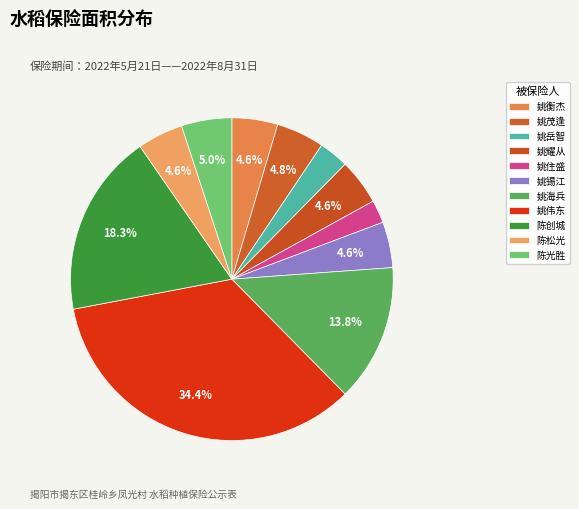

What percentage do 姚伟东 and 姚茂逢 together represent?

39.2%